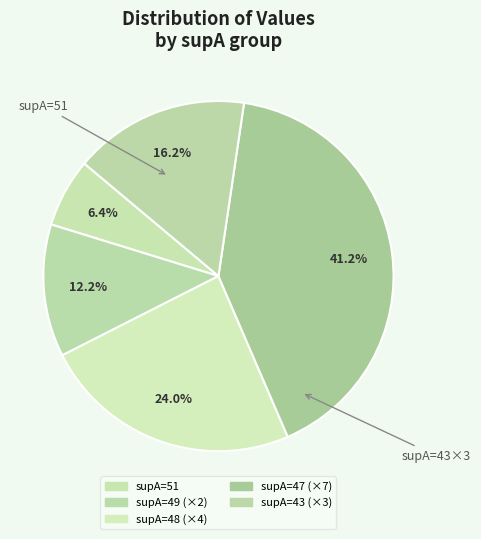

How many slices are in this pie chart?

5